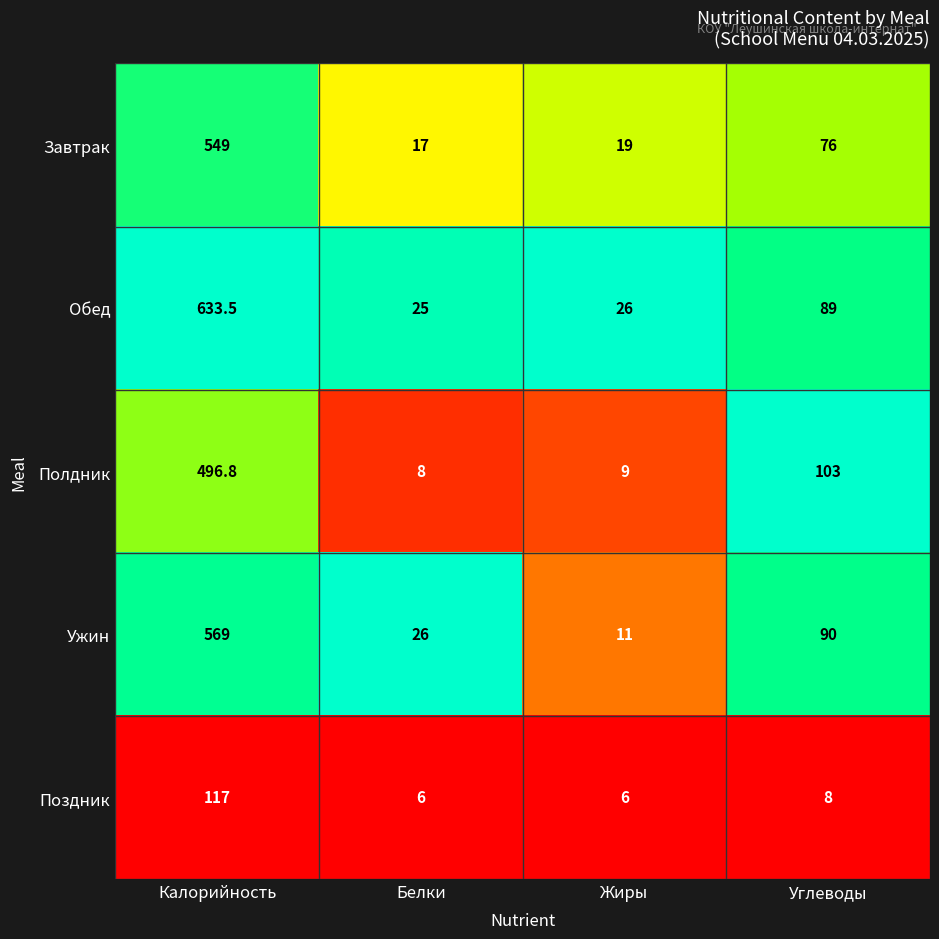

What is the maximum value shown in the chart?

633.5